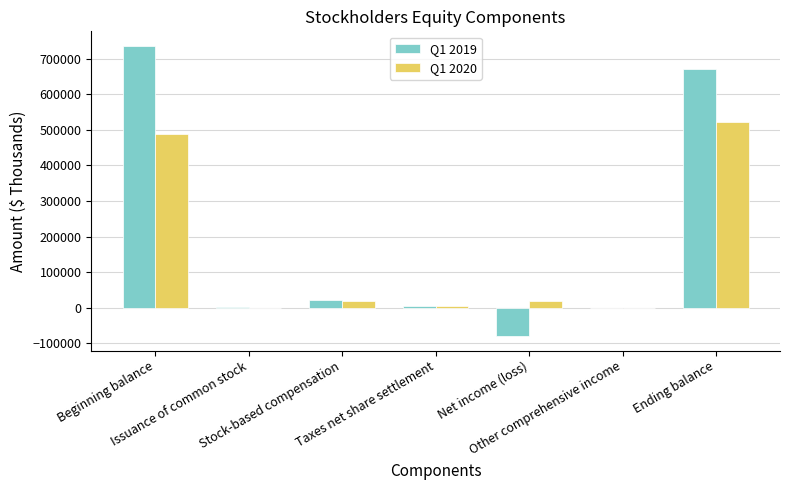

What are all the series names shown in the legend?

Q1 2019, Q1 2020